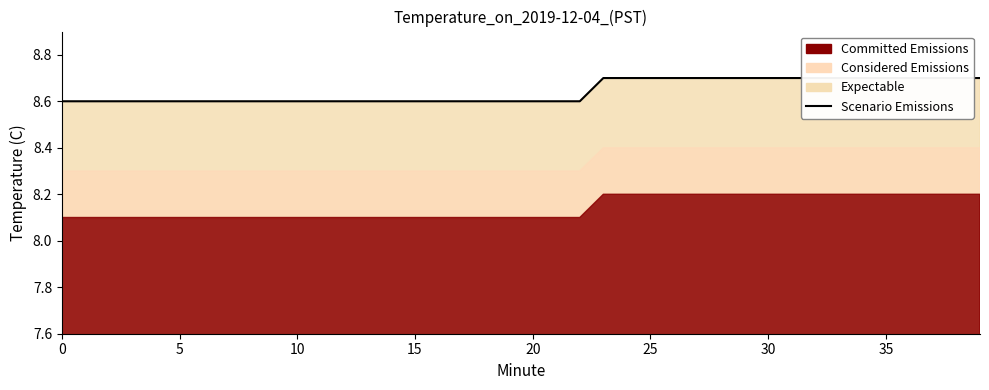

True or false: the data has more than 0 interior local peaks.

False